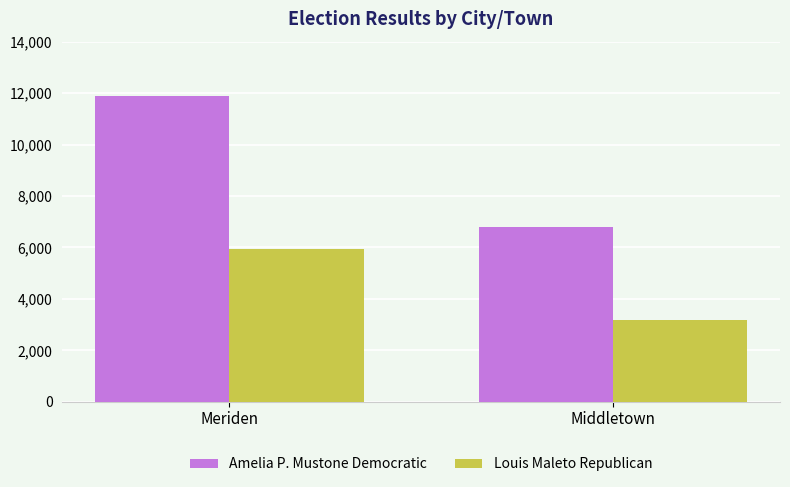

What is the sum of all Louis Maleto Republican values?

9087